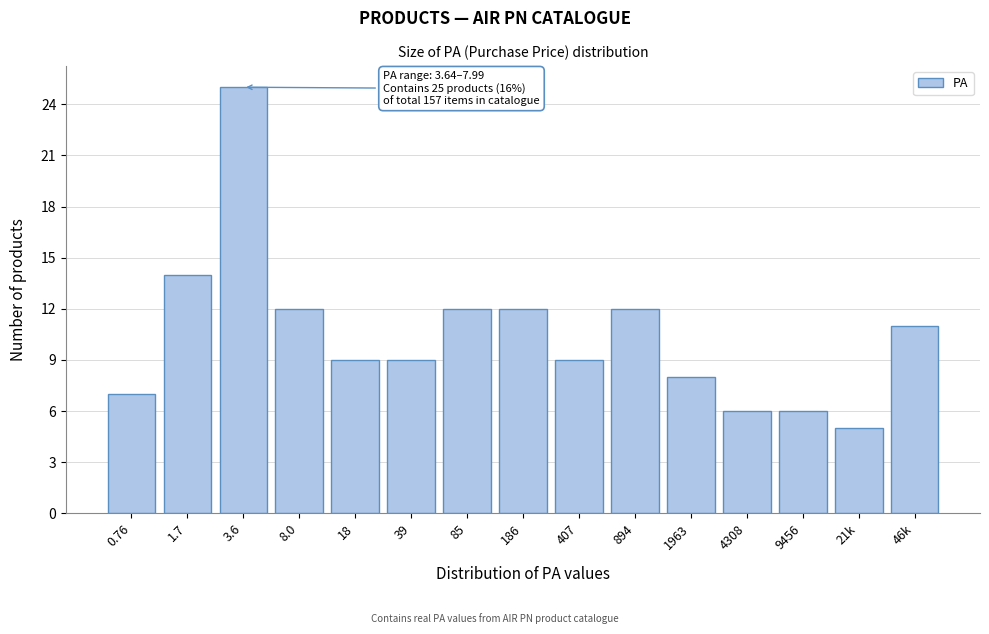

Reading left to right, transcribe all the data shown in this chart.

7	14	25	12	9	9	12	12	9	12	8	6	6	5	11